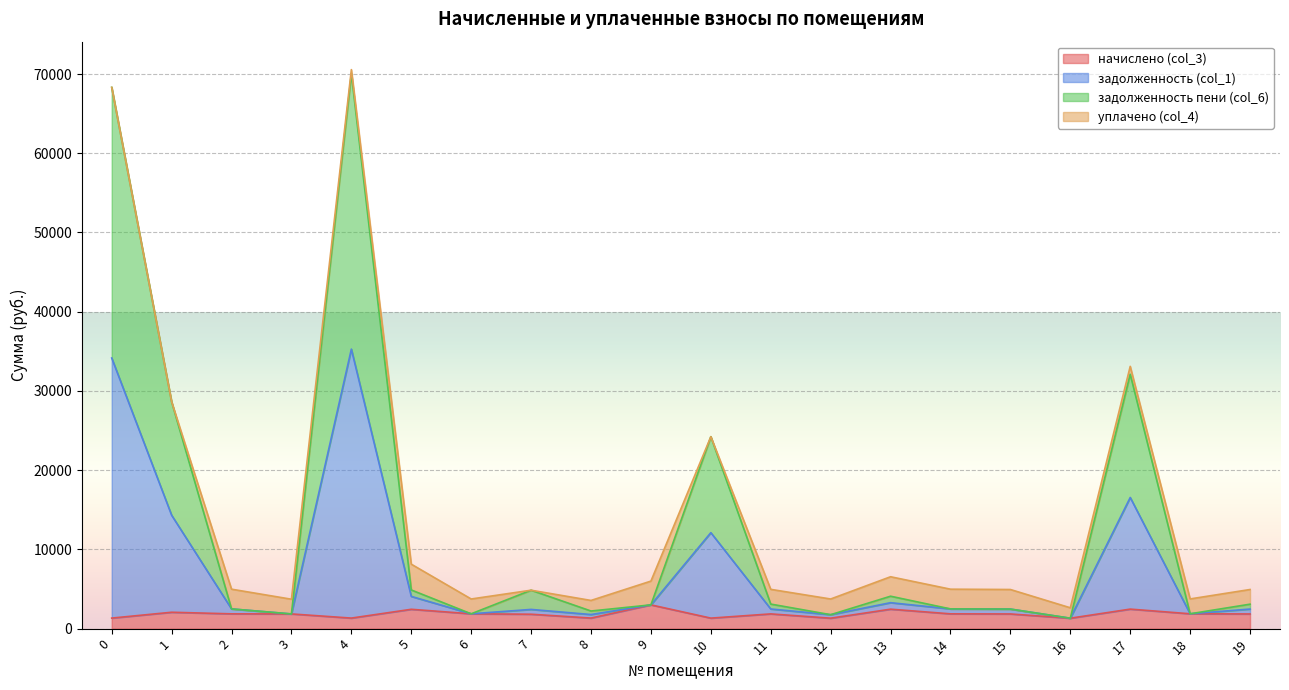

How many lines are shown in the chart?

4